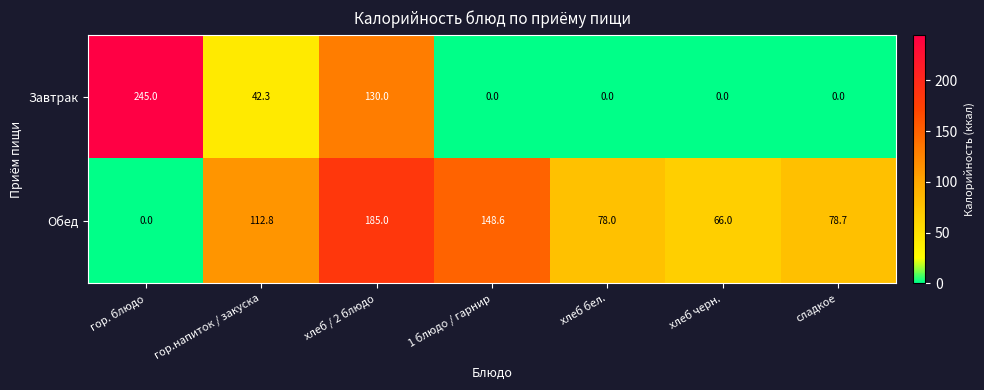

Reading left to right, transcribe all the data shown in this chart.

Завтрак: 245.0	42.3	130.0	0.0	0.0	0.0	0.0
Обед: 0.0	112.8	185.0	148.6	78.0	66.0	78.7